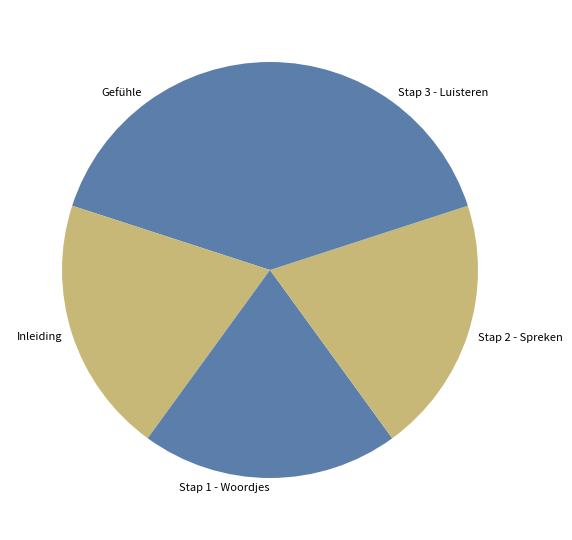

Is it true that Stap 2 - Spreken is 20% of the pie?

True